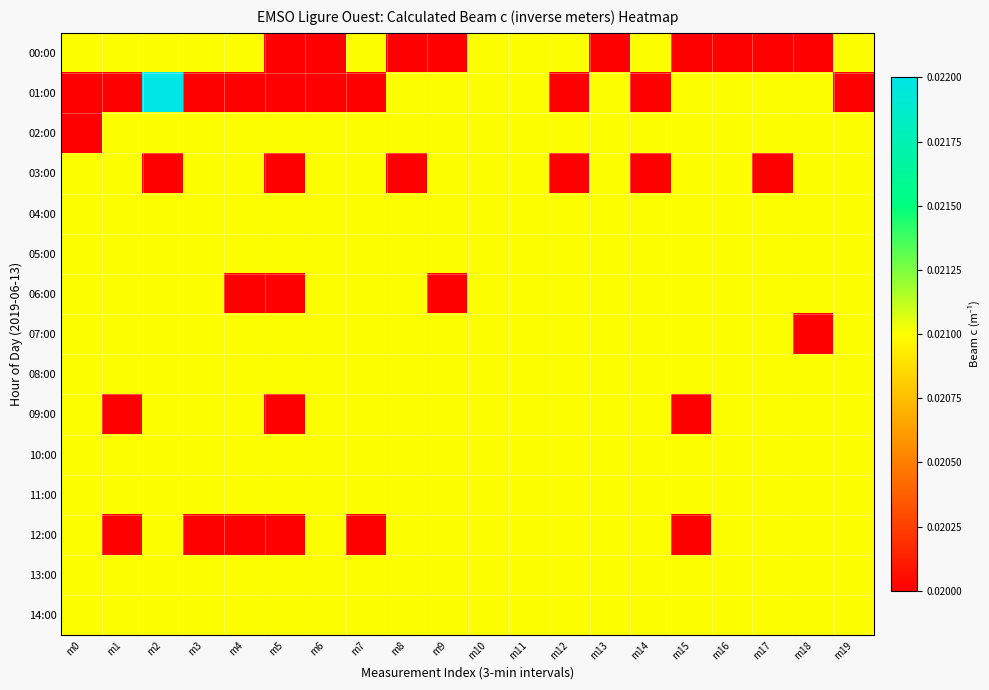

At how many categories does at least one series exceed 0?

20